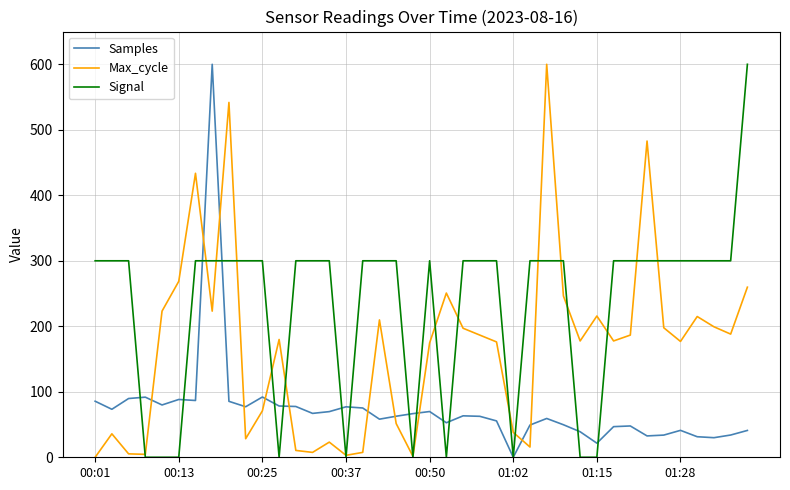

How many times do Samples and Max_cycle cross each other?

11